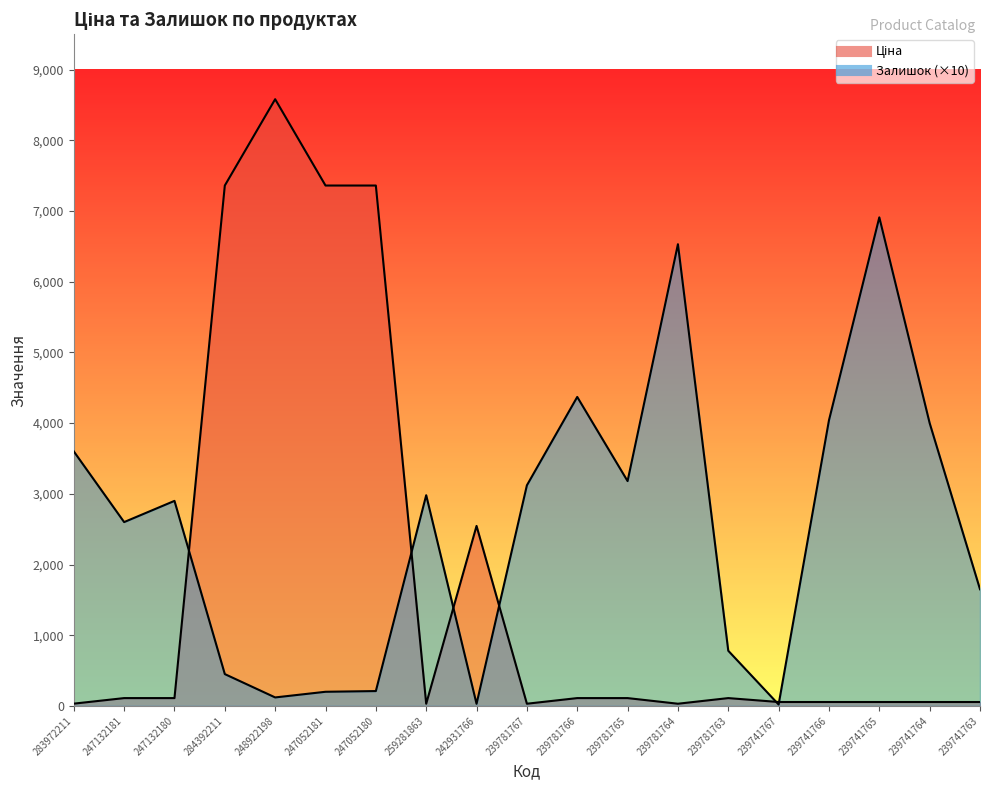

Reading left to right, extract all data points from this chart.

Ціна: 283972211=32.0	247132181=110.5	247132180=110.5	284392211=7360.2	248922198=8581.1	247052181=7360.2	247052180=7360.2	259281863=30.5	242931766=2545.8	239781767=30.9	239781766=110.5	239781765=110.5	239781764=30.9	239781763=110.5	239741767=55.3	239741766=55.3	239741765=55.3	239741764=55.3	239741763=55.3
Залишок (×10): 283972211=3600.0	247132181=2600.0	247132180=2900.0	284392211=450.0	248922198=120.0	247052181=200.0	247052180=210.0	259281863=2980.0	242931766=30.0	239781767=3120.0	239781766=4370.0	239781765=3180.0	239781764=6530.0	239781763=780.0	239741767=20.0	239741766=4040.0	239741765=6910.0	239741764=4000.0	239741763=1650.0